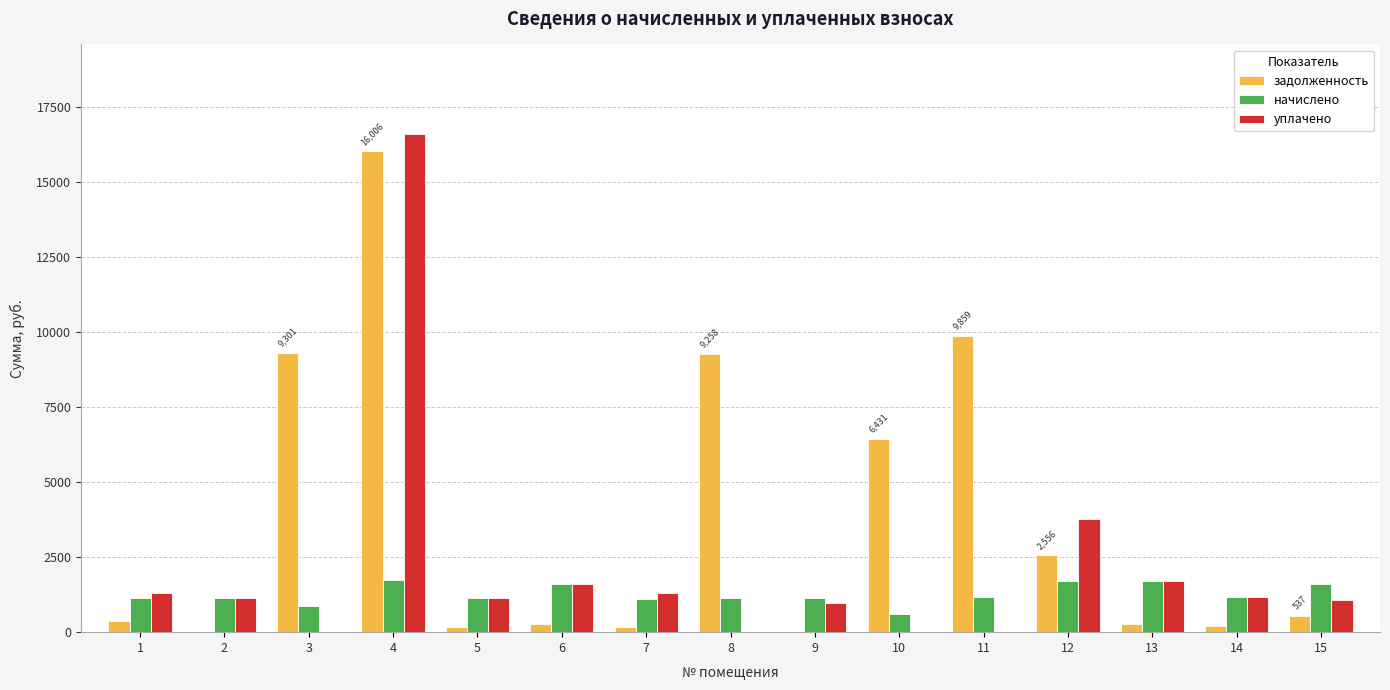

Which series has the largest range (max minus min)?

уплачено